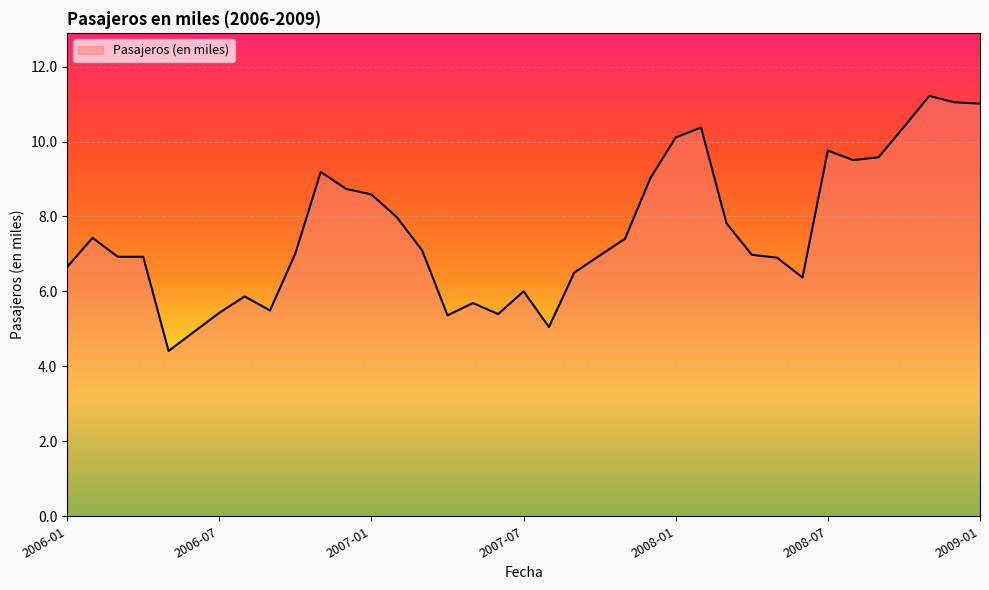

What is the minimum value shown in the chart?

4.4